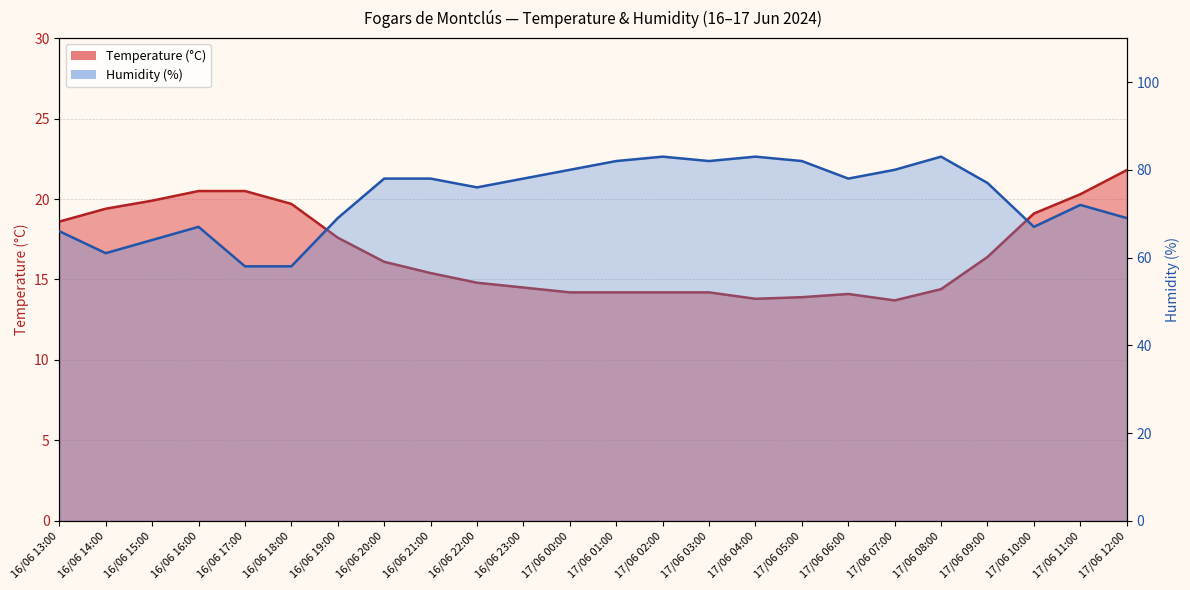

What is the smallest value displayed?

13.7